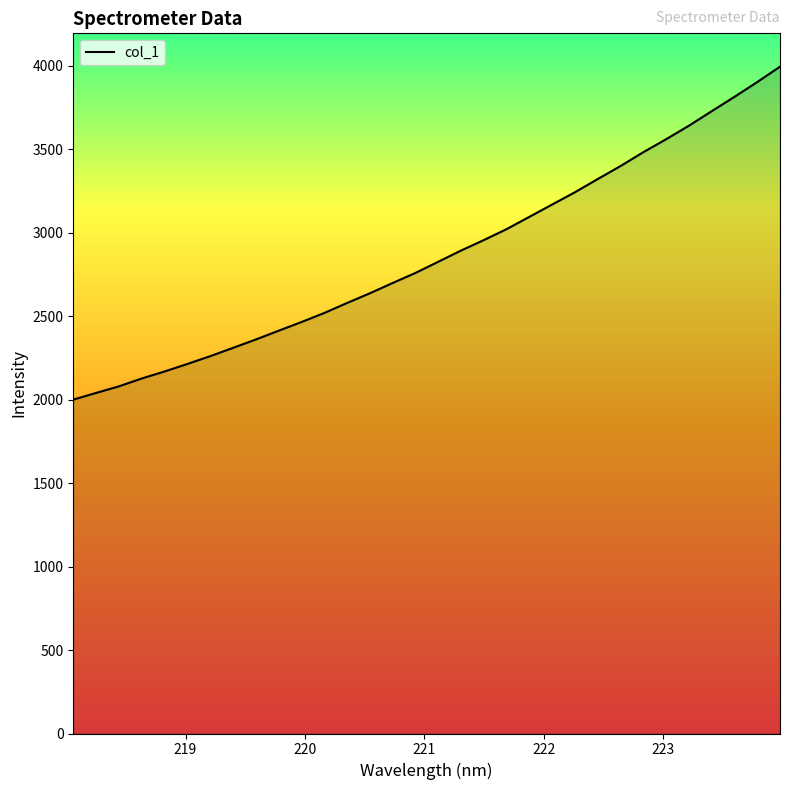

What is the difference between the maximum and minimum values?

1994.7